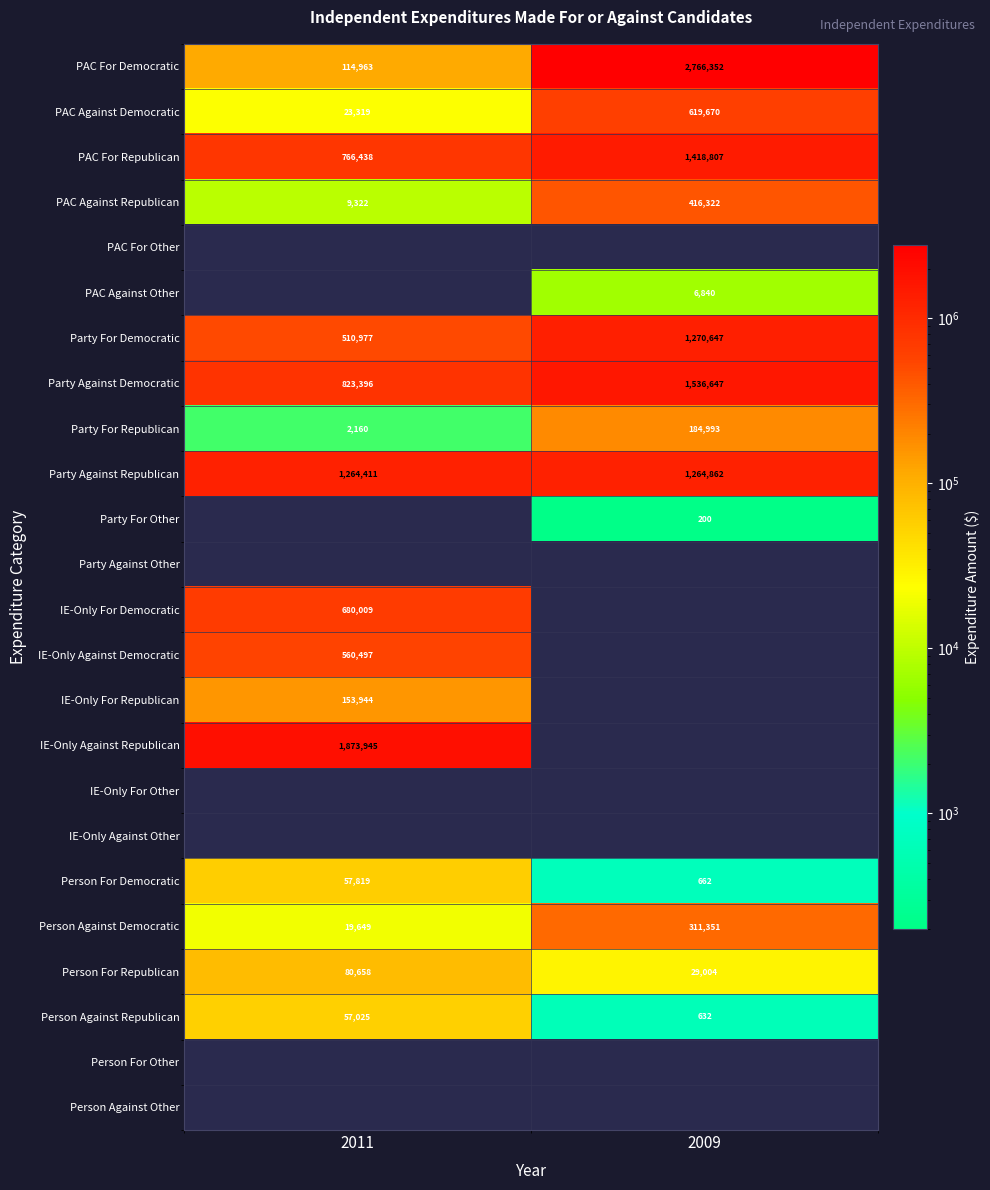

Rank the categories by Party For Republican value from lowest to highest.

2011, 2009